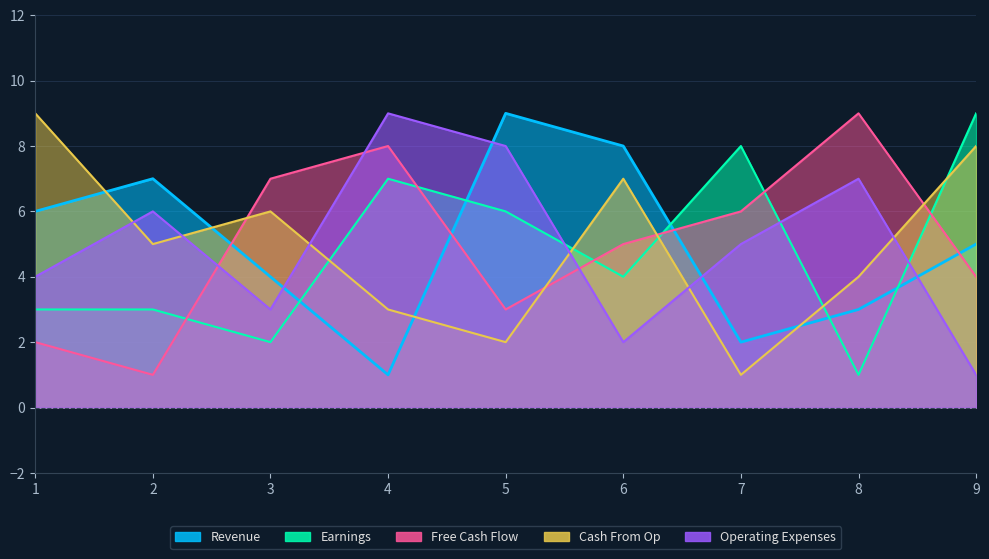

Which series has the largest range (max minus min)?

Revenue